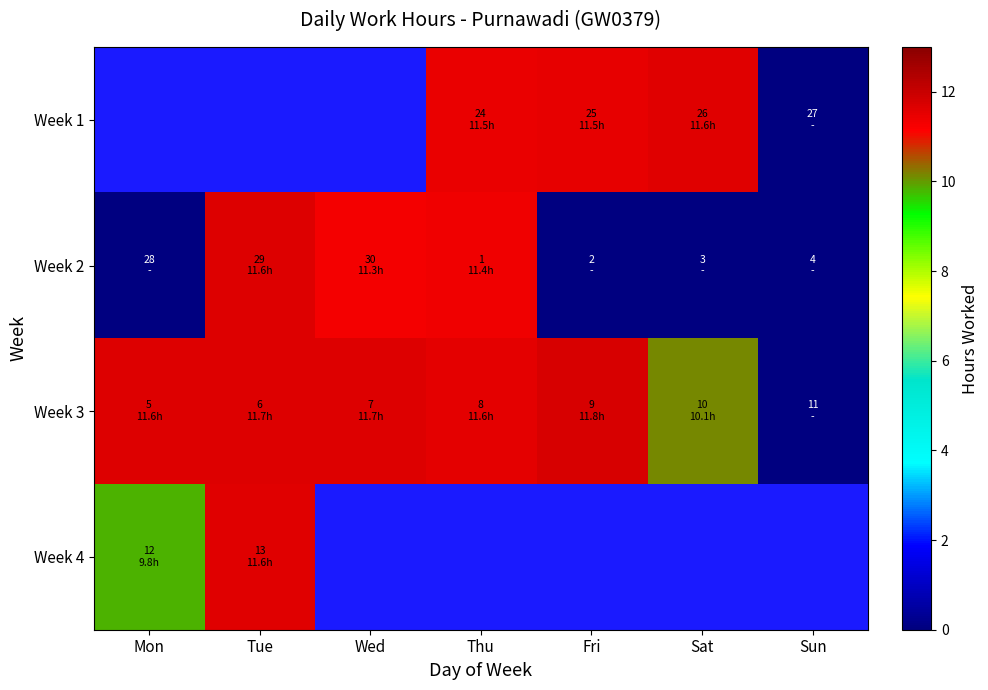

At which label is Week 4 closest to 10?

Mon